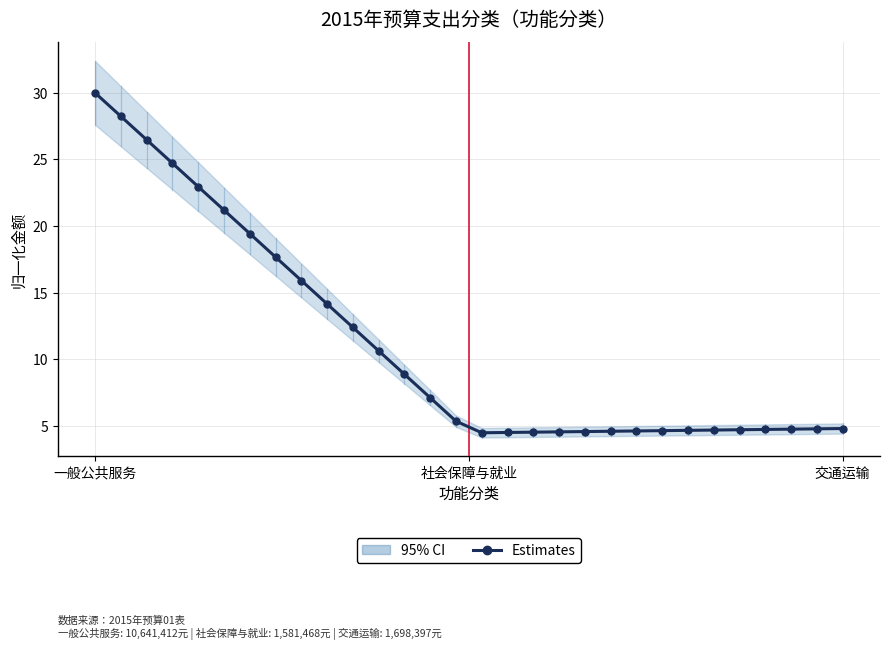

Reading left to right, what are all the values shown in this chart?

30.0	28.2	26.5	24.7	23.0	21.2	19.4	17.7	15.9	14.1	12.4	10.6	8.9	7.1	5.3	4.5	4.5	4.5	4.5	4.6	4.6	4.6	4.6	4.7	4.7	4.7	4.7	4.7	4.8	4.8